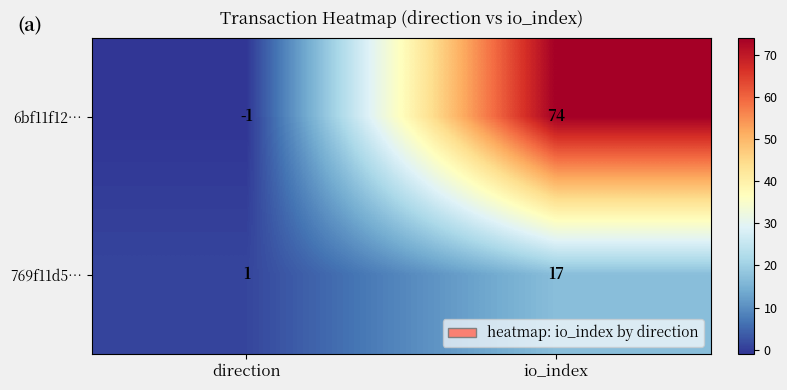

At which label is 769f11d5… closest to 9?

direction